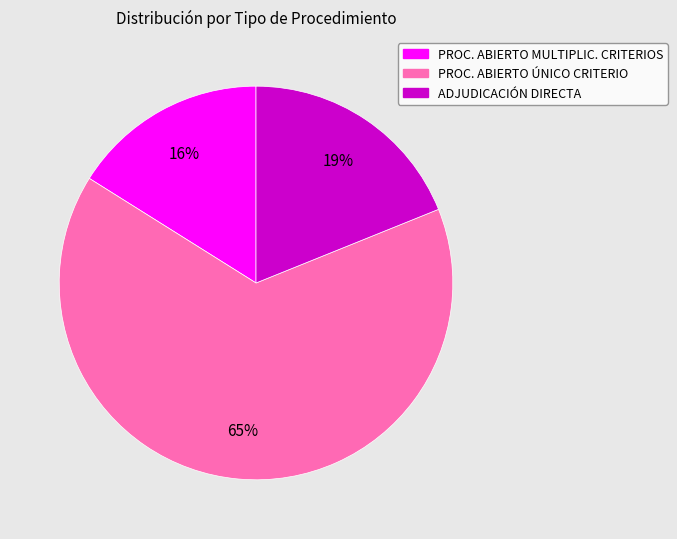

Do PROC. ABIERTO ÚNICO CRITERIO and ADJUDICACIÓN DIRECTA together represent more than half of the pie?

Yes